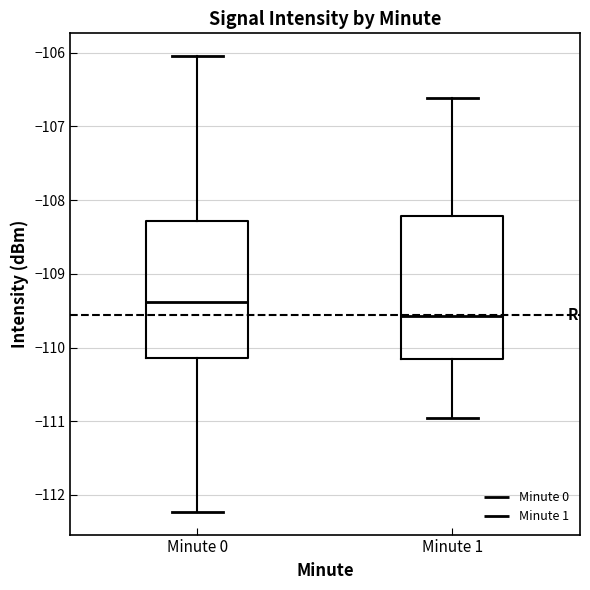

Where does the upper whisker of the box for Minute 1 end on the y-axis? The values are not printed on the chart, so give them approximately, as read against the axis.

-106.6